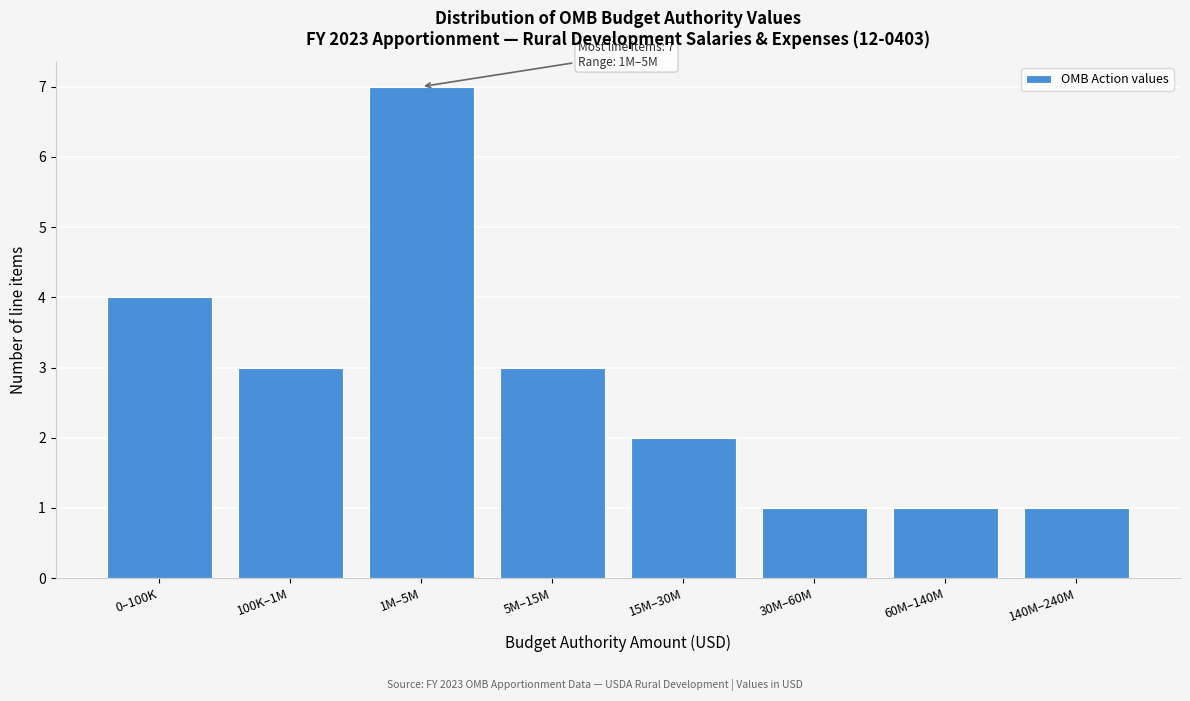

Reading right to left, what are all the values shown in this chart?

1	1	1	2	3	7	3	4